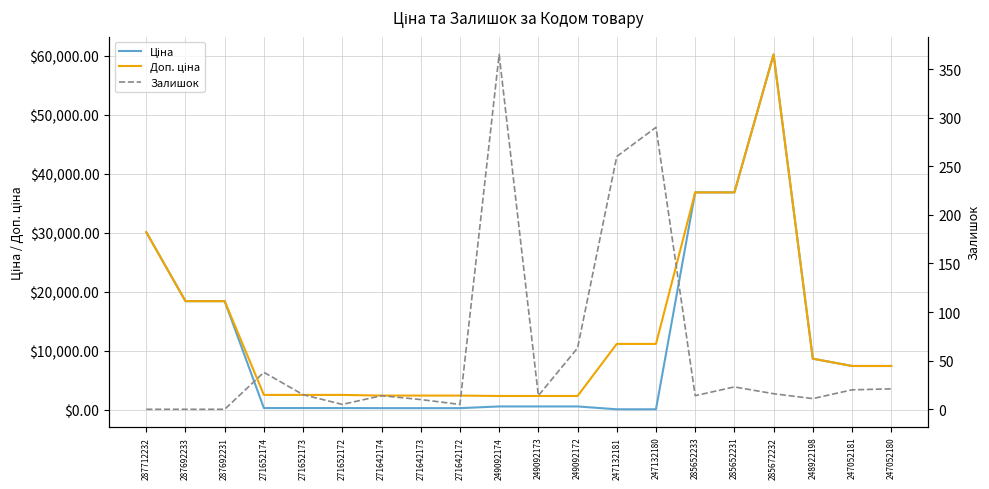

Which series has the largest range (max minus min)?

Ціна